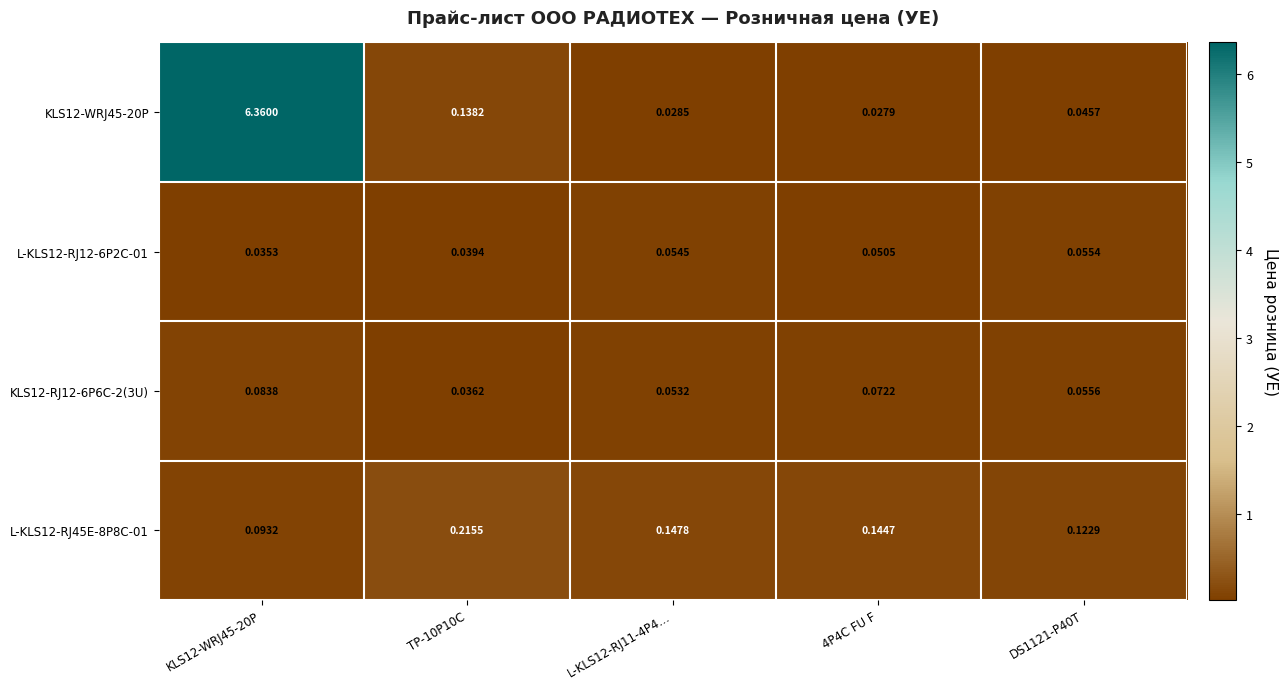

Is the value of L-KLS12-RJ45E-8P8C-01 at TP-10P10C greater than the value of L-KLS12-RJ12-6P2C-01 at DS1121-P40T?

Yes